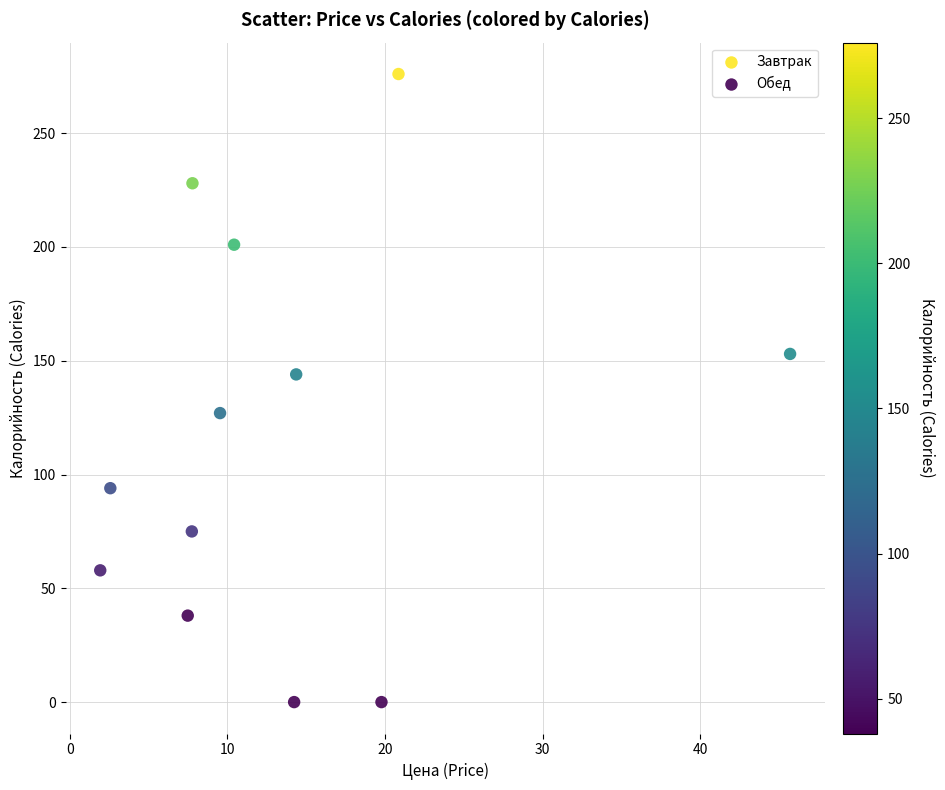

Which series contains the highest Y value?

Завтрак